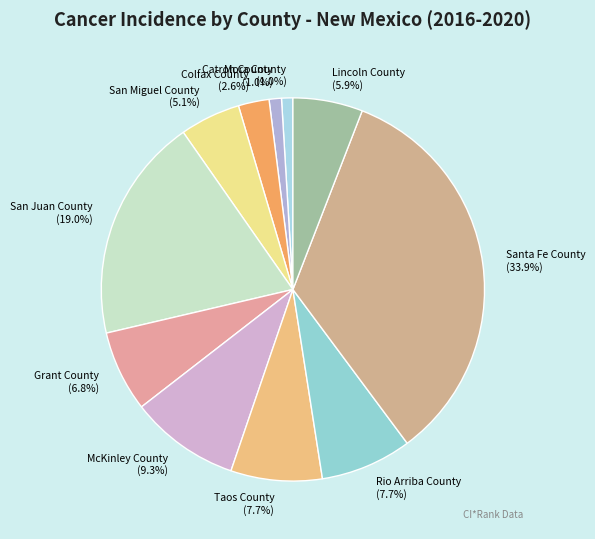

The San Juan County slice represents 19% of the pie. True or false?

True